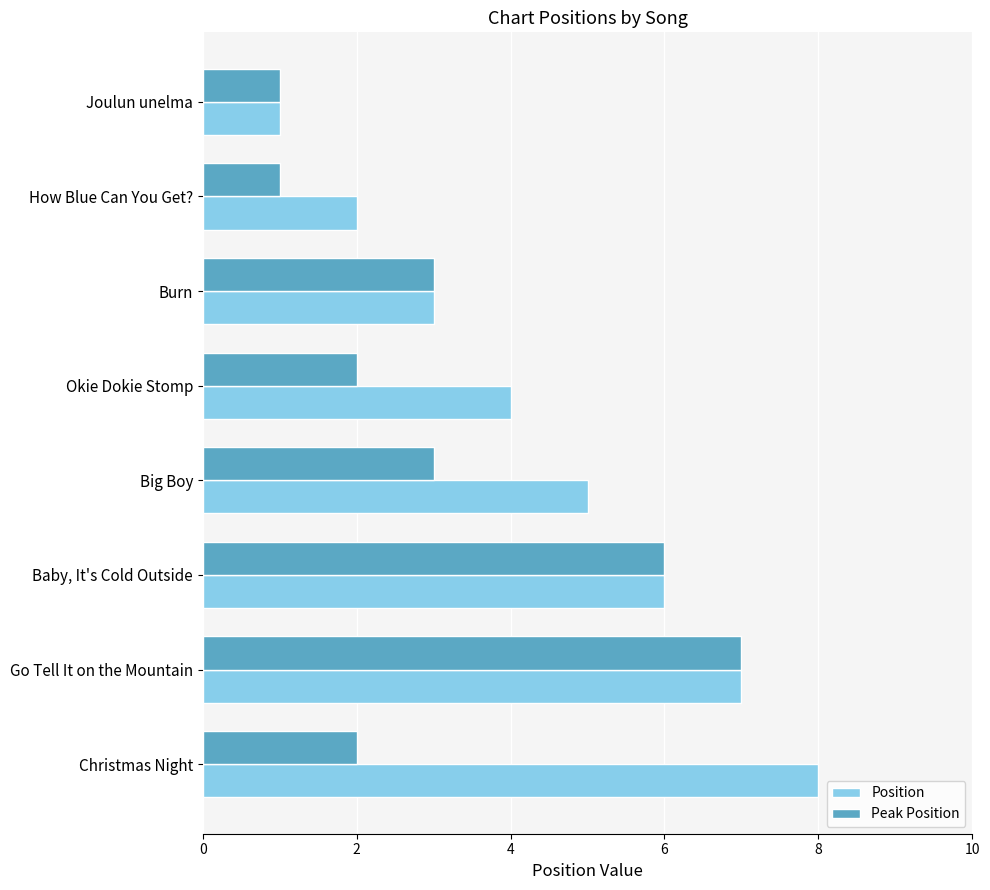

Read the Peak Position value at Baby, It's Cold Outside.

6